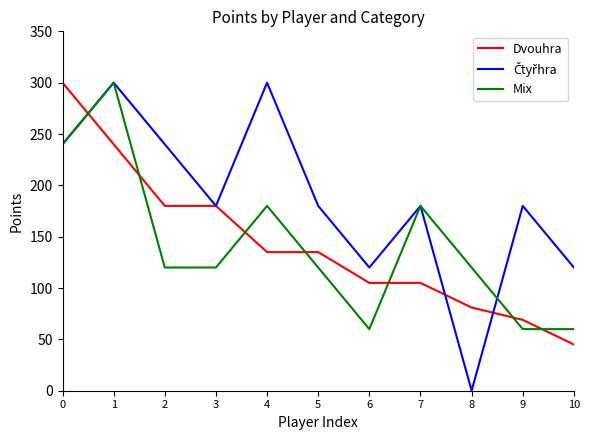

What is the total value across all series at 5?

435